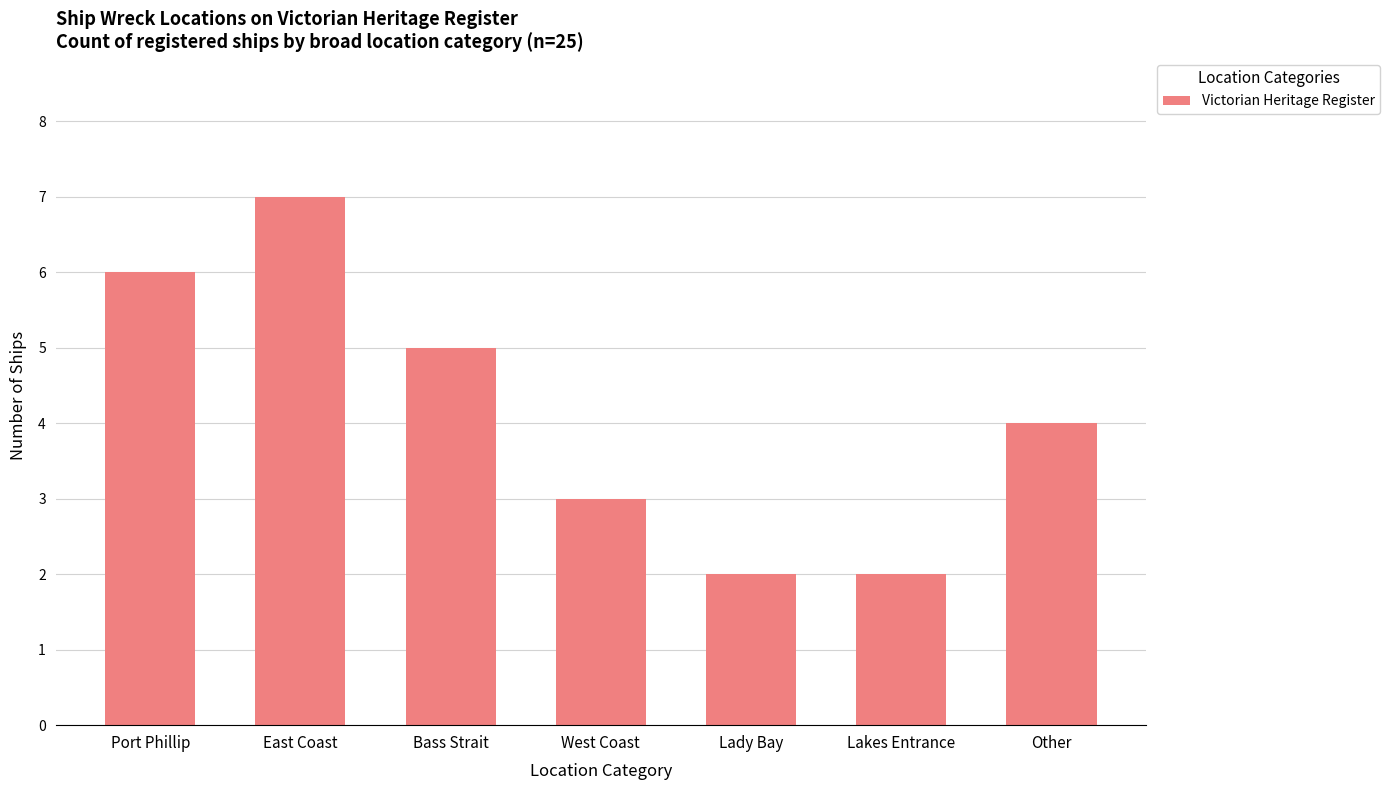

What is the label of the 4th bar from the right?

West Coast